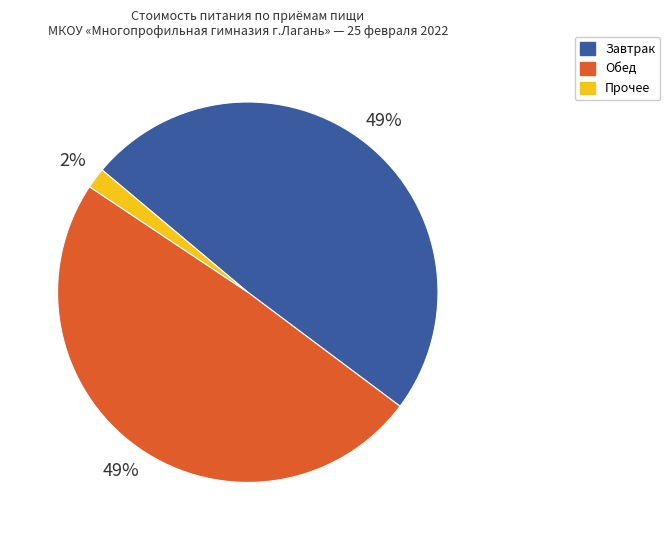

To the nearest percent, what is the difference between the largest and smallest slice percentages?

47%